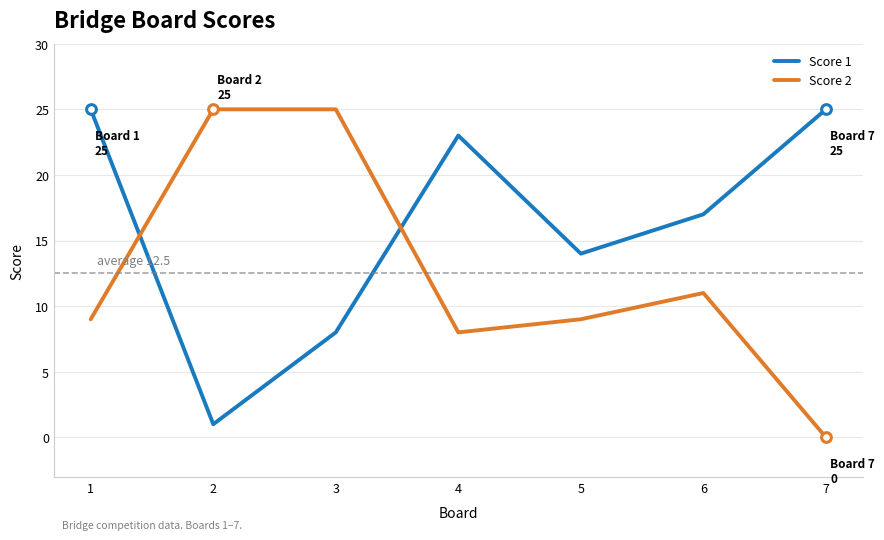

Between 2 and 3, which series saw the biggest shift?

Score 1